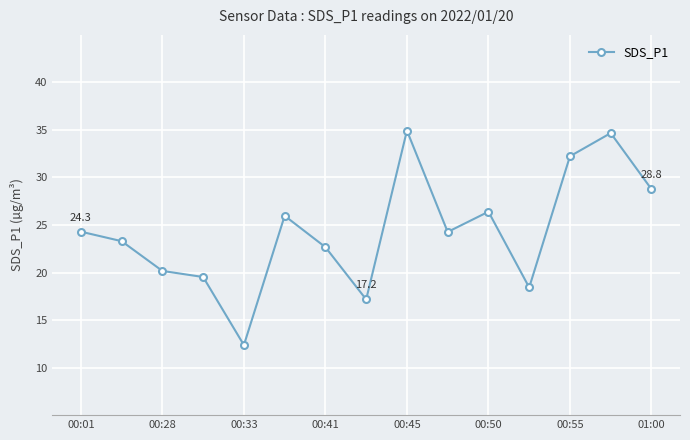

What is the value of the 10th point from the left?

24.3